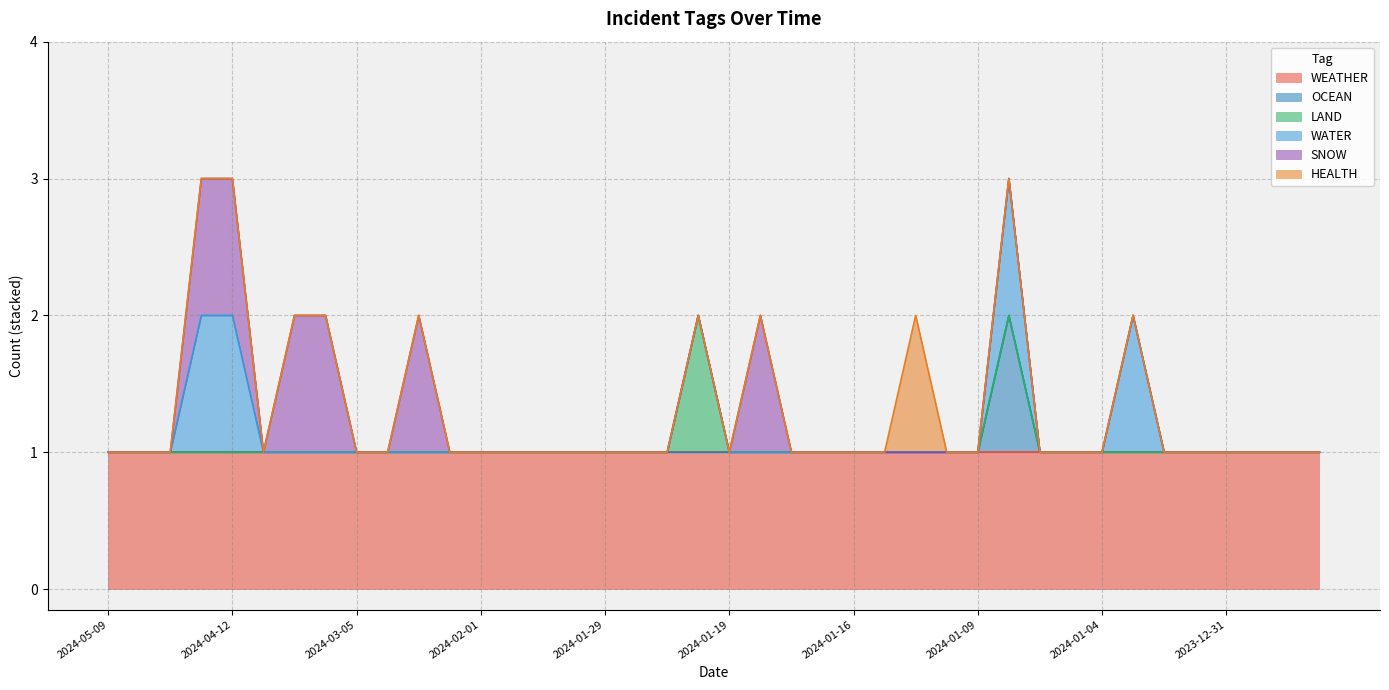

At how many categories does at least one series exceed 0?

40